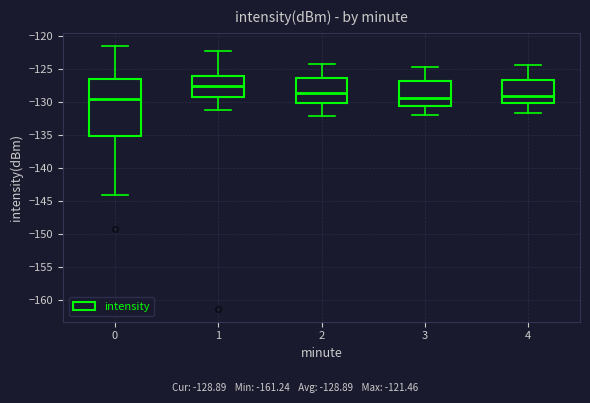

Reading left to right, read every box against the y-axis: the position of its median line, the range the box covers, and the ends of its whiskers. The values are not printed on the chart, so give them approximately, as read against the axis.

0: median -129.5, box -135.0 to -126.5, whiskers -144.0 to -121.5
1: median -127.5, box -129.0 to -126.0, whiskers -131.0 to -122.0
2: median -128.5, box -130.0 to -126.5, whiskers -132.0 to -124.0
3: median -129.5, box -130.5 to -127.0, whiskers -132.0 to -124.5
4: median -129.0, box -130.0 to -126.5, whiskers -131.5 to -124.5